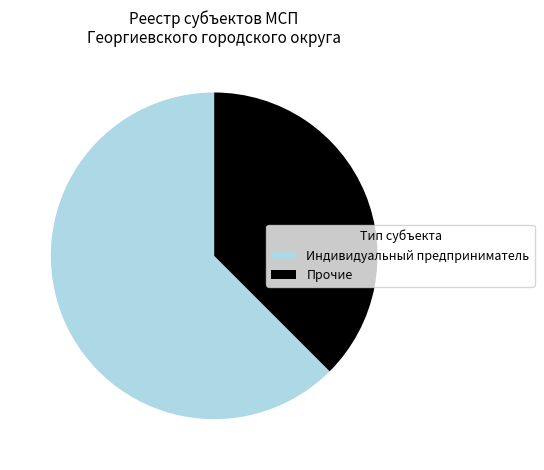

Rank the categories by value from highest to lowest.

Индивидуальный предприниматель, Прочие